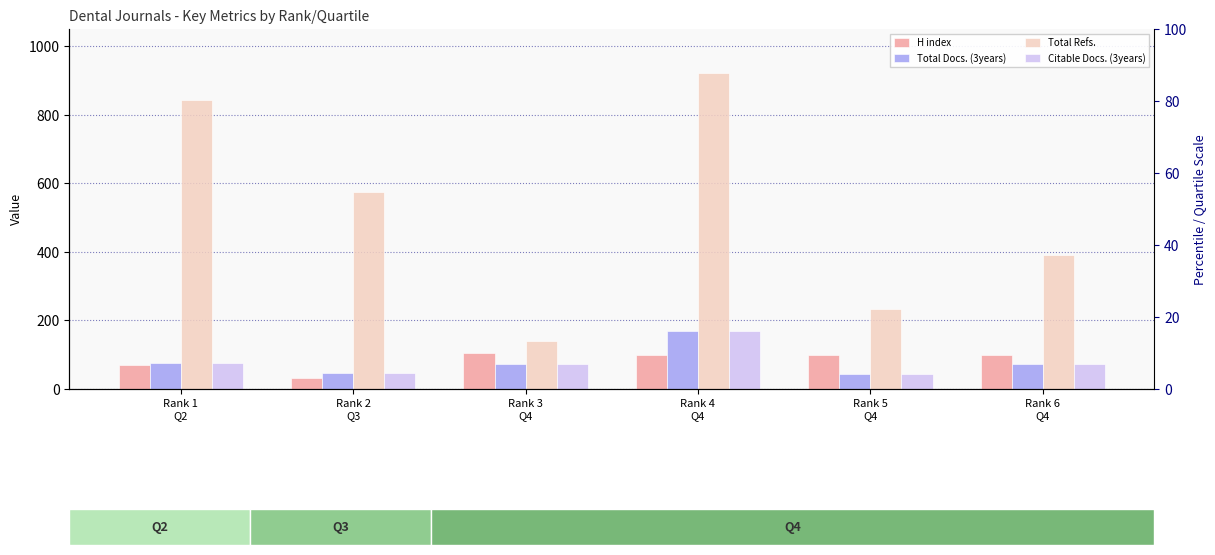

The value of Total Docs. (3years) at Rank 1
Q2 is 75. True or false?

True